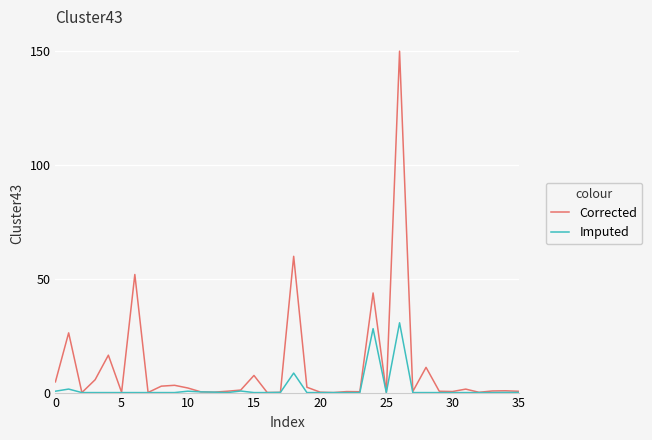

Rank the series by their maximum value, from lowest to highest.

Imputed, Corrected